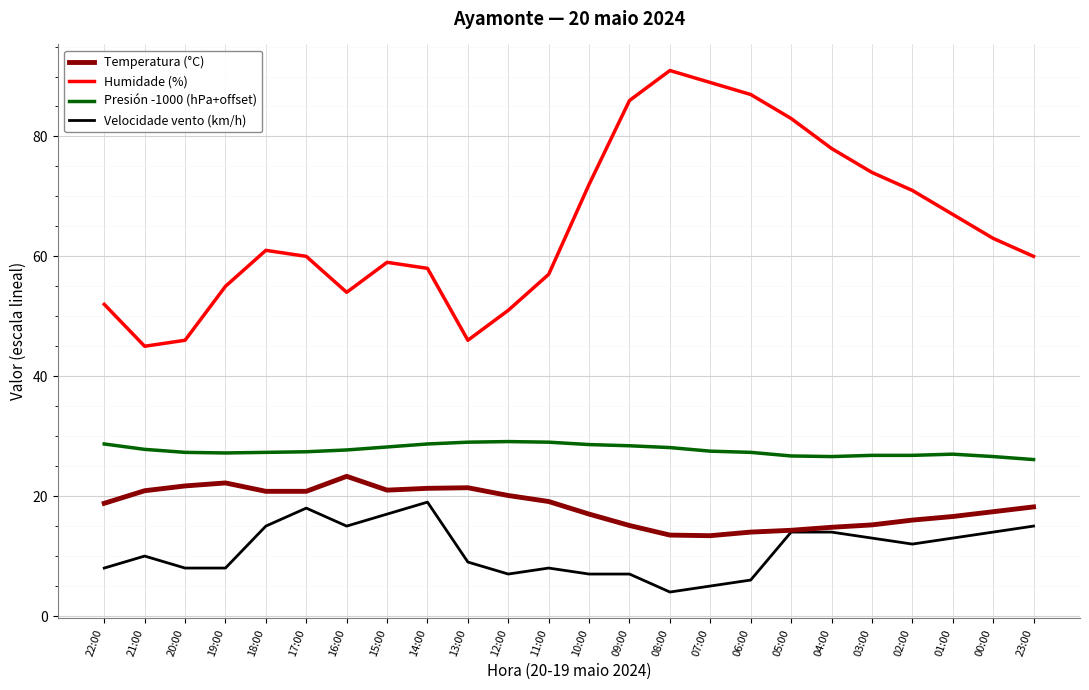

True or false: Velocidade vento (km/h) and Humidade (%) intersect in this chart.

False